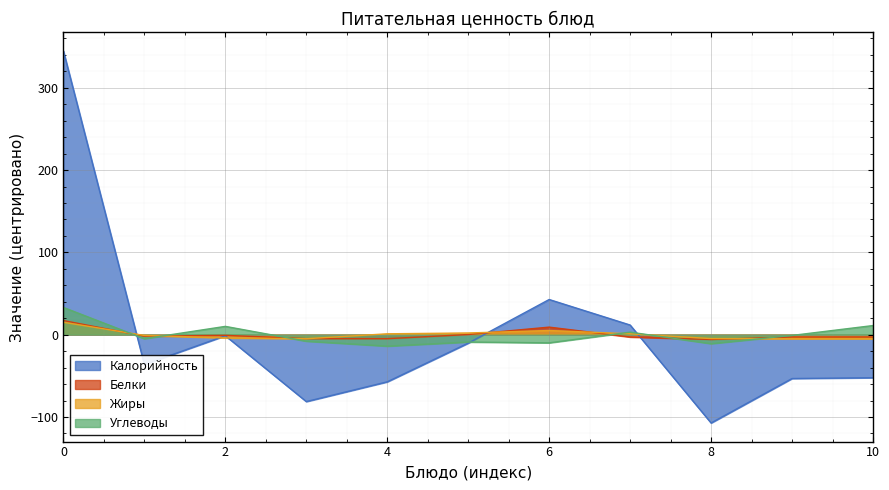

At which label does Калорийность first exceed -36?

0